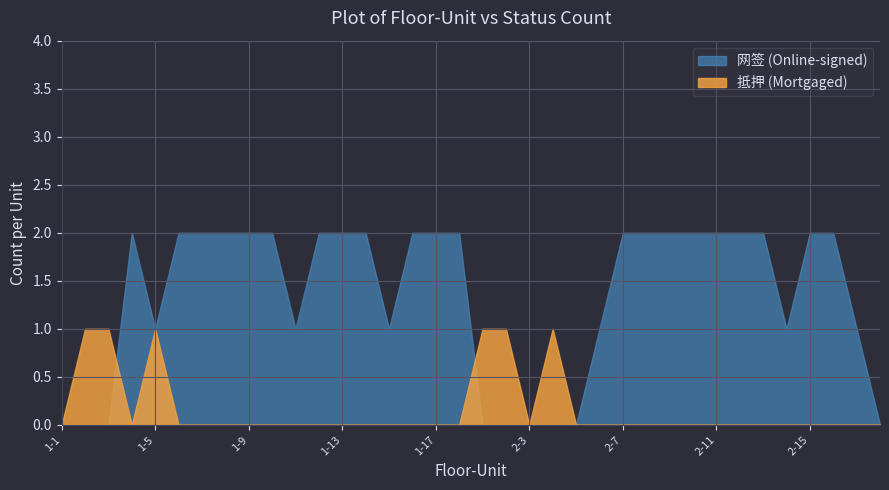

At which category does the chart reach its minimum across all series?

1-1